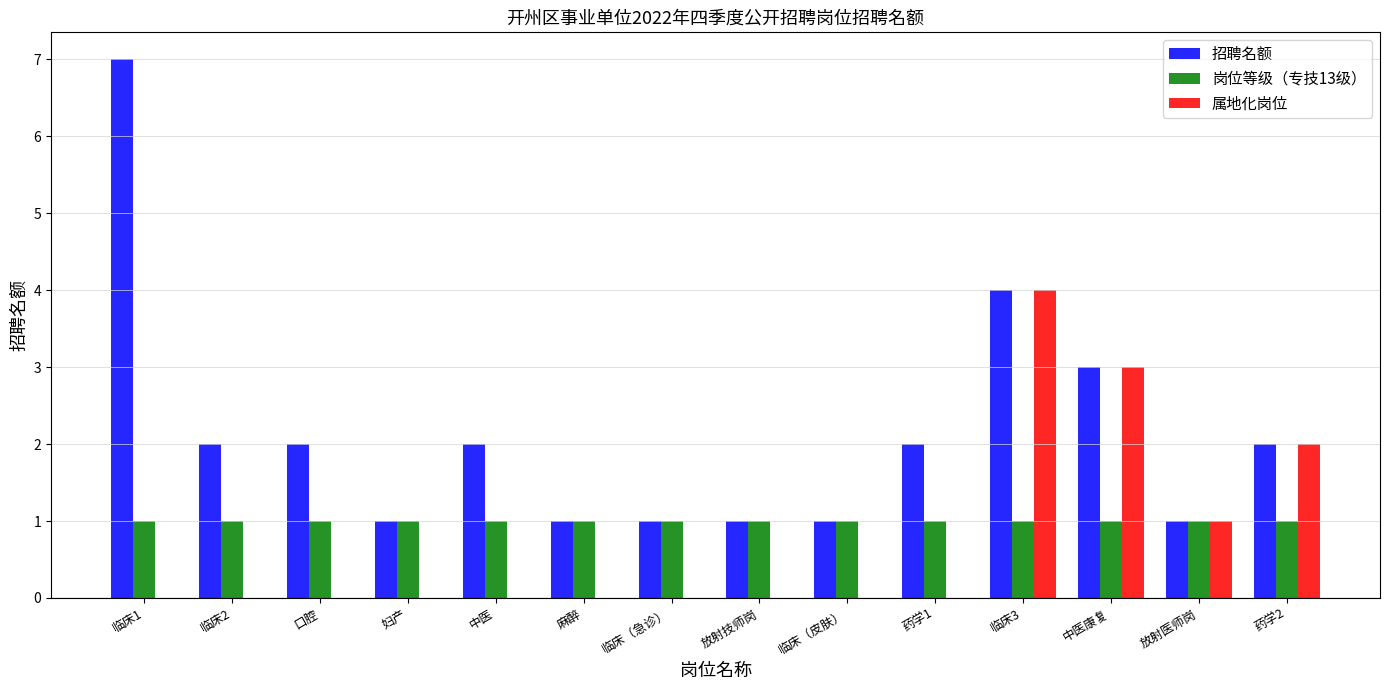

What is the sum of all 招聘名额 values?

30